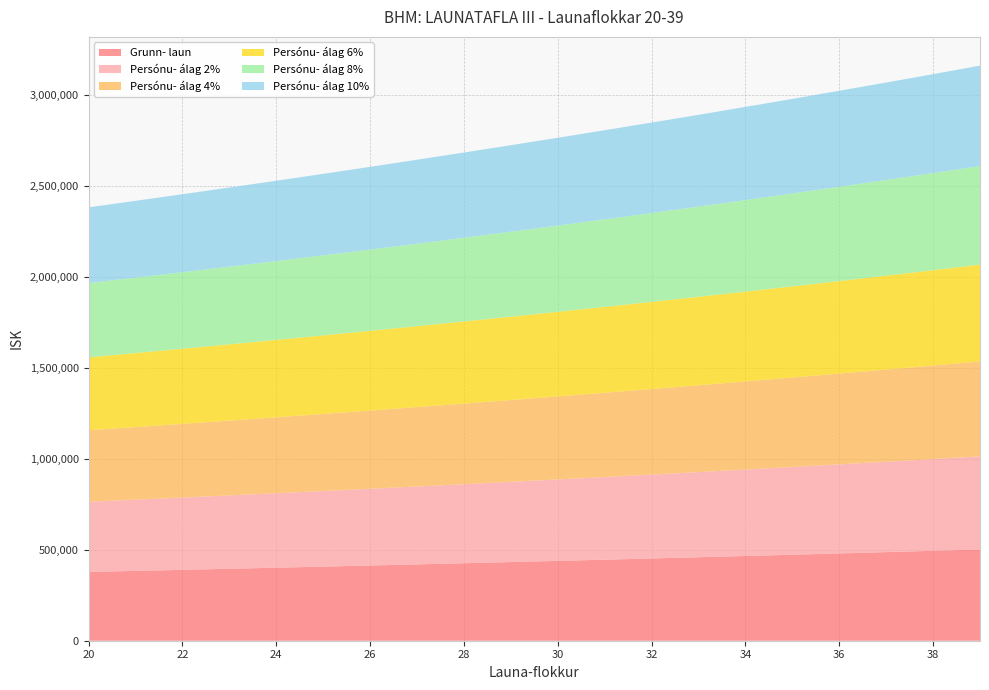

Reading right to left, what are all the values shown in this chart?

Grunn- laun: 502044	494624	487314	480112	473017	466027	459139	452354	445669	439083	432594	426201	419903	413696	407583	401560	395626	389778	384019	378343
Persónu- álag 2%: 512085	504516	497060	489714	482477	475348	468322	461401	454582	447865	441246	434725	428301	421970	415735	409591	403539	397574	391699	385910
Persónu- álag 4%: 522126	514409	506807	499316	491938	484668	477505	470448	463496	456646	449898	443249	436699	430244	423886	417622	411451	405369	399380	393477
Persónu- álag 6%: 532167	524301	516553	508919	501398	493989	486687	479495	472409	465428	458550	451773	445097	438518	432038	425654	419364	413165	407060	401044
Persónu- álag 8%: 542208	534194	526299	518521	510858	503309	495870	488542	481323	474210	467202	460297	453495	446792	440190	433685	427276	420960	414741	408610
Persónu- álag 10%: 552248	544086	536045	528123	520319	512630	505053	497589	490236	482991	475853	468821	461893	455066	448341	441716	435189	428756	422421	416177